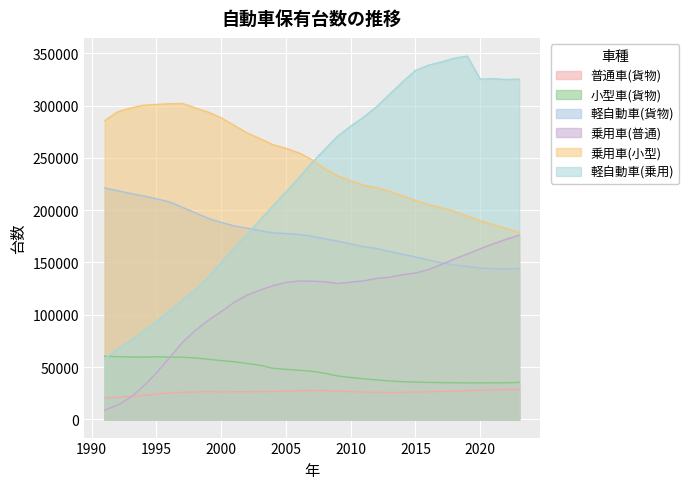

True or false: 軽自動車(貨物) and 乗用車(小型) cross at least once.

False